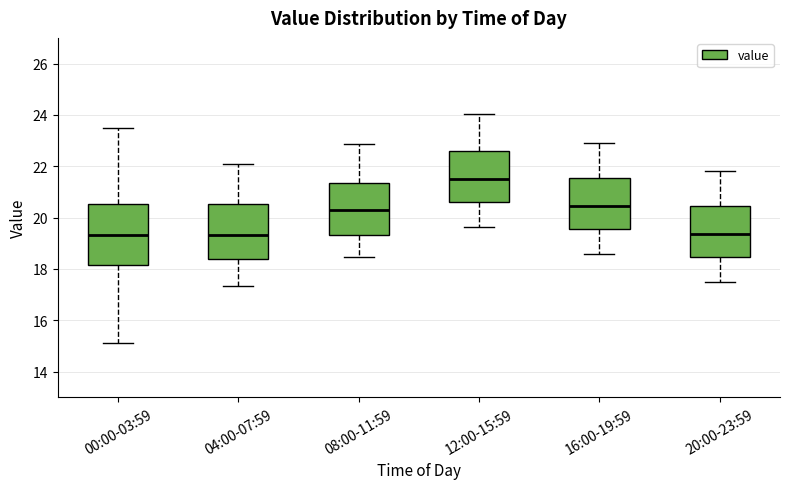

Reading left to right, read every box against the y-axis: the position of its median line, the range the box covers, and the ends of its whiskers. The values are not printed on the chart, so give them approximately, as read against the axis.

00:00-03:59: median 19.4, box 18.2 to 20.6, whiskers 15.2 to 23.4
04:00-07:59: median 19.4, box 18.4 to 20.6, whiskers 17.4 to 22.2
08:00-11:59: median 20.4, box 19.4 to 21.4, whiskers 18.4 to 22.8
12:00-15:59: median 21.6, box 20.6 to 22.6, whiskers 19.6 to 24.0
16:00-19:59: median 20.4, box 19.6 to 21.6, whiskers 18.6 to 23.0
20:00-23:59: median 19.4, box 18.4 to 20.4, whiskers 17.6 to 21.8